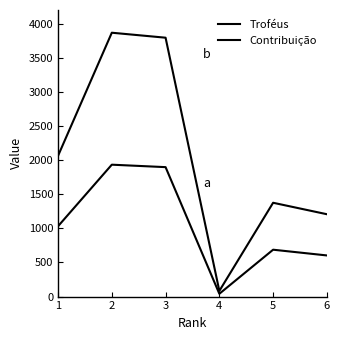

At which category is the sum across all series the highest?

2